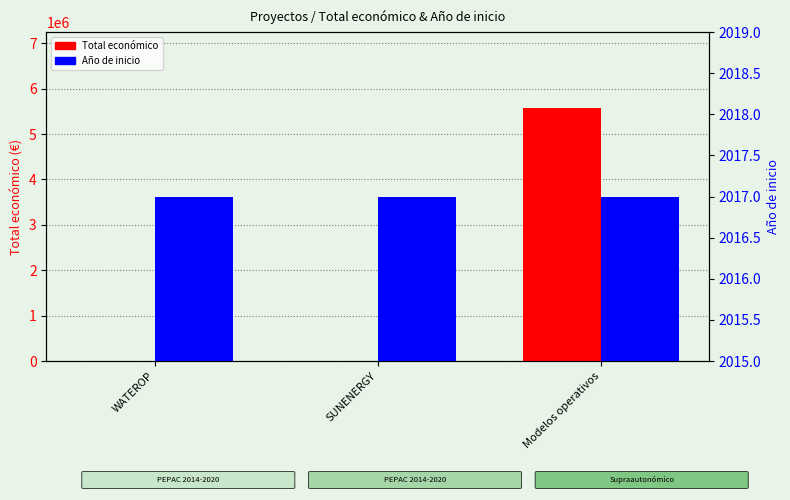

Between Modelos operativos and SUNENERGY, which is larger?

Modelos operativos